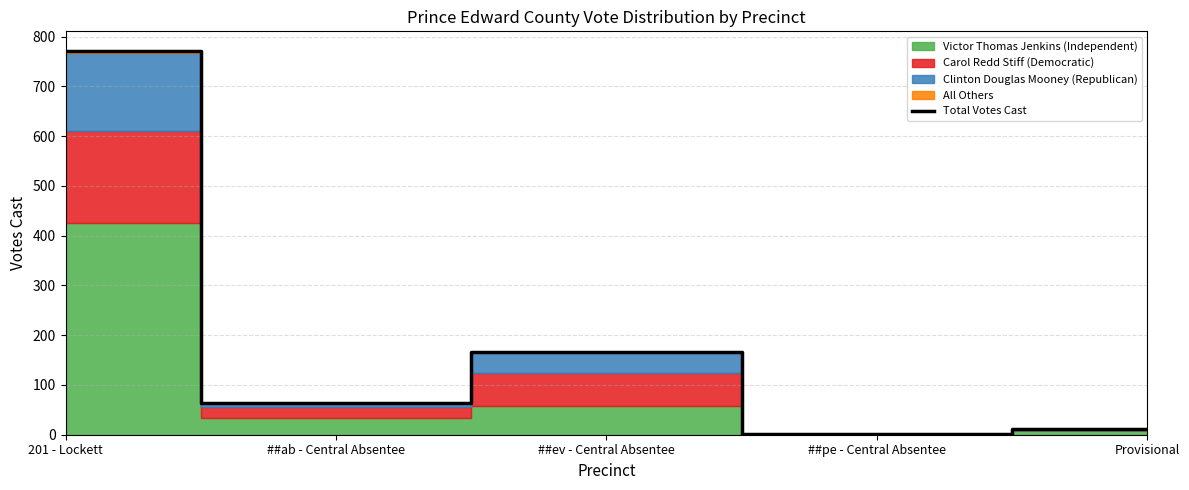

Which category has the highest value across all series?

201 - Lockett